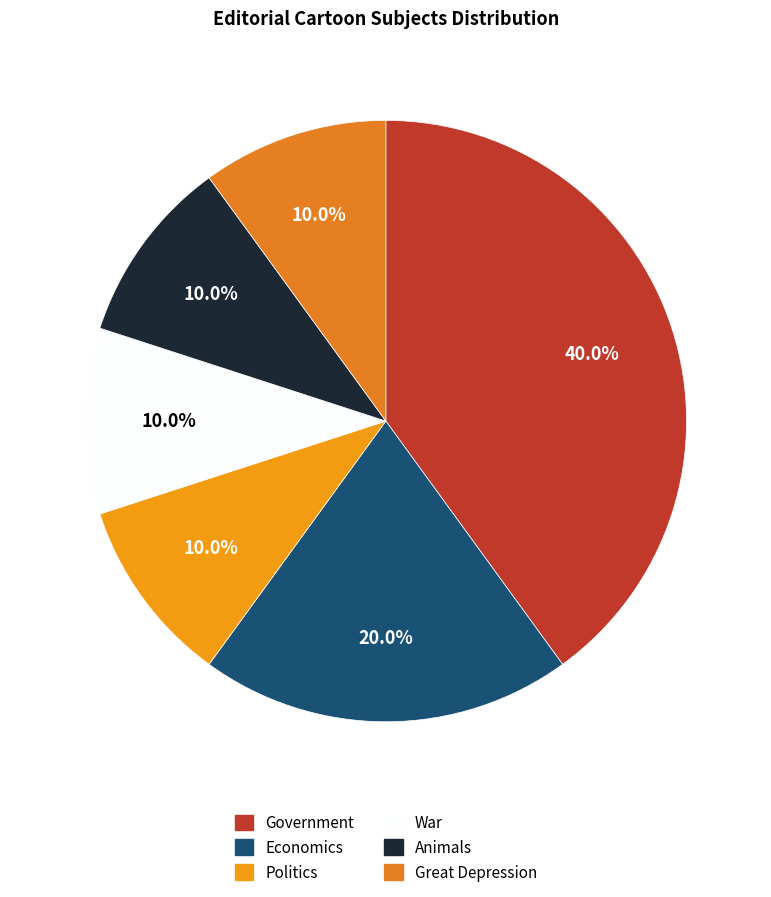

Is Economics the majority of the pie?

No